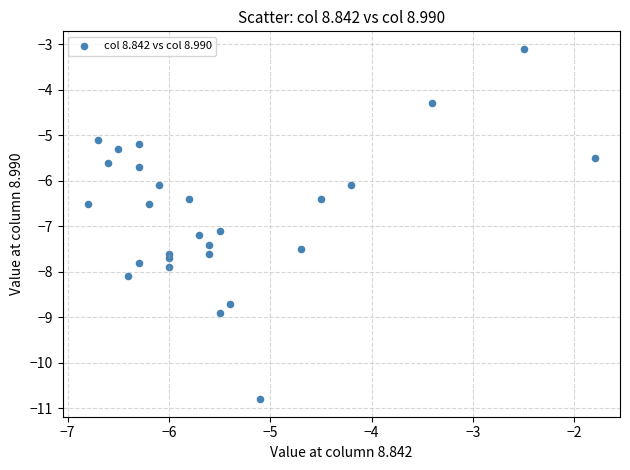

What is the range of Y values (max minus min)?

7.7